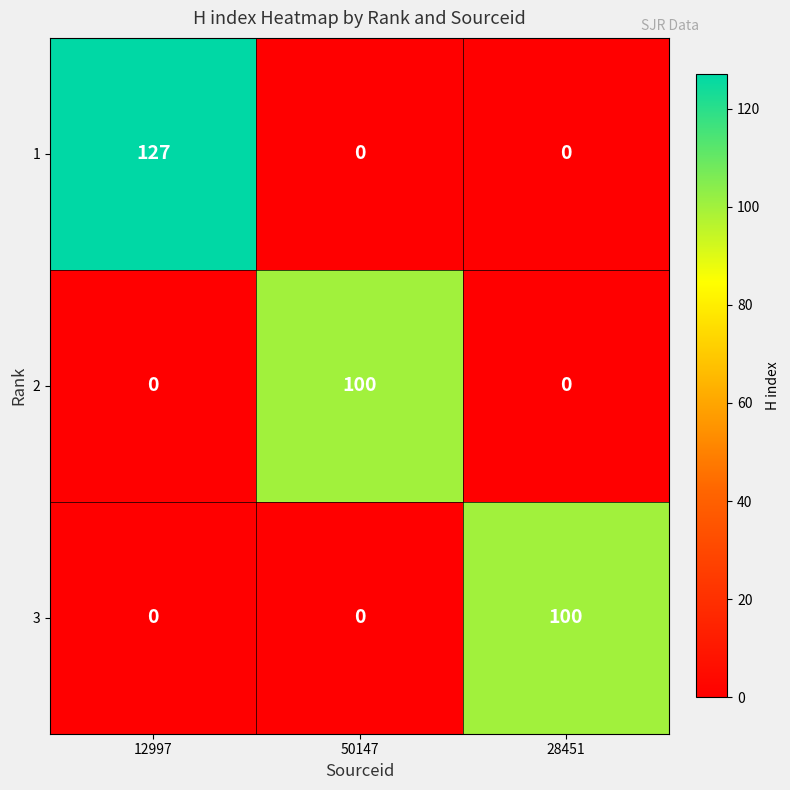

What is the difference between the maximum and second lowest values in the 2 series?

100